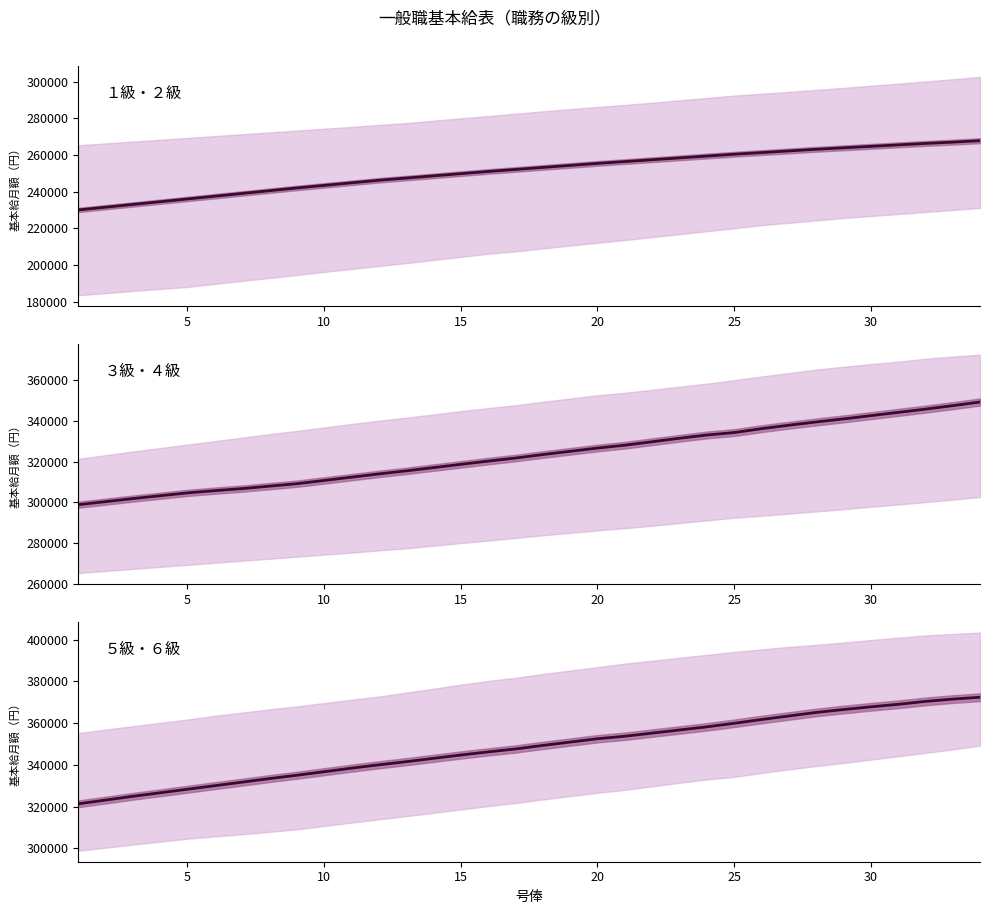

How many distinct data groups are displayed?

3